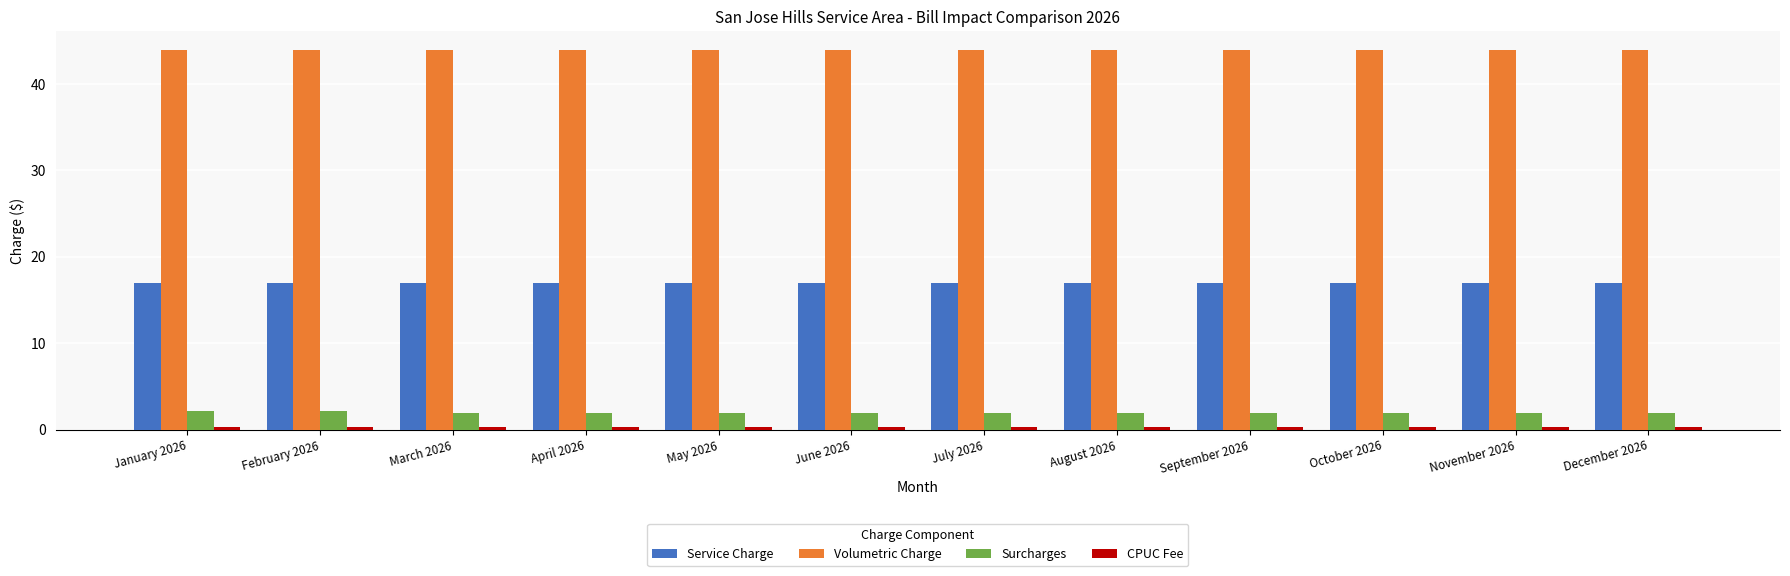

What is the minimum value for Volumetric Charge?

43.9